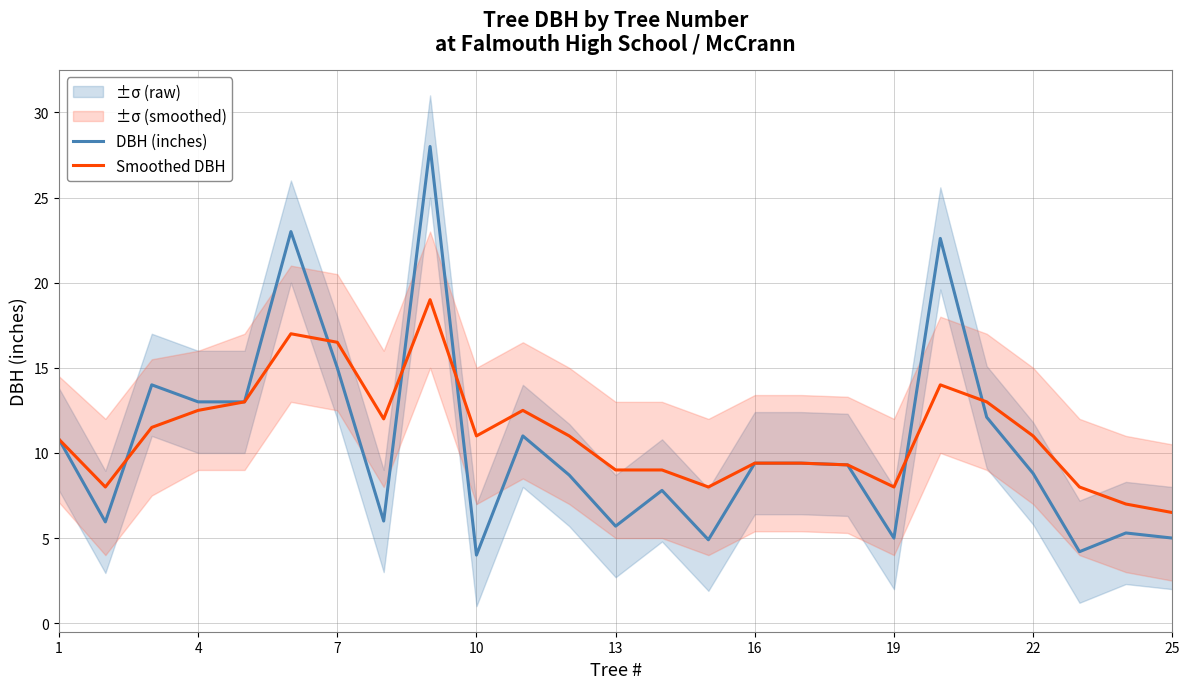

Which series has the largest total across all categories?

Smoothed DBH